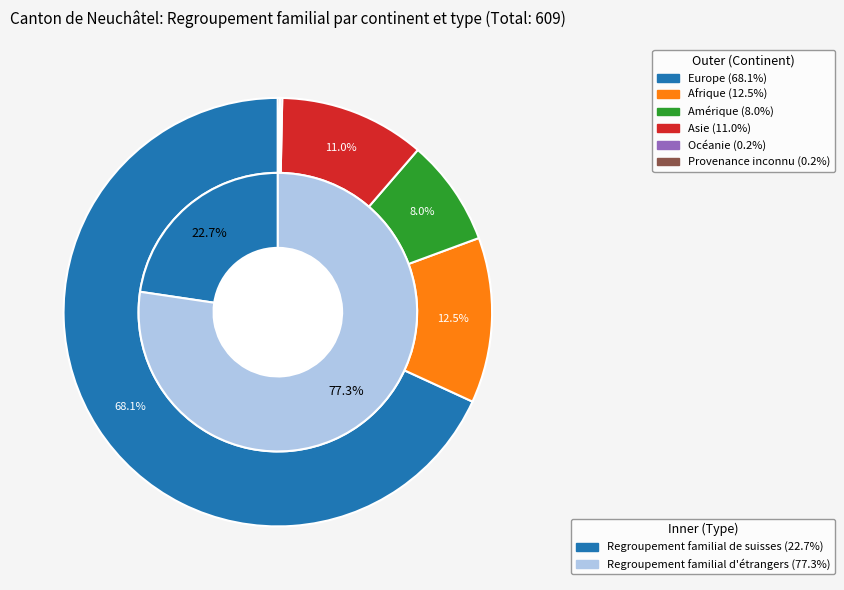

Which category has the smallest portion of the pie?

Océanie